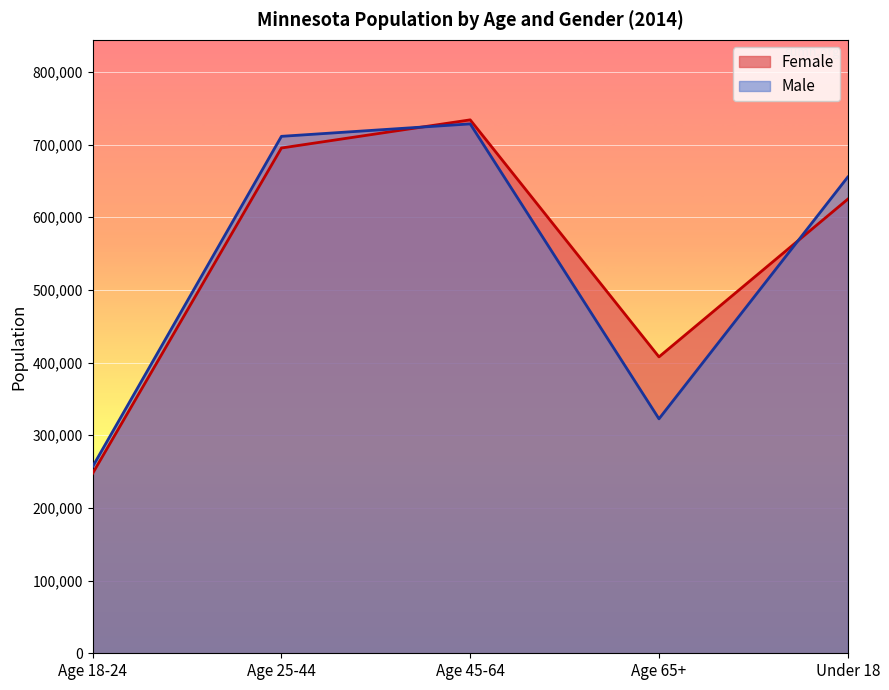

At which label does Female first exceed 624785?

Age 25-44